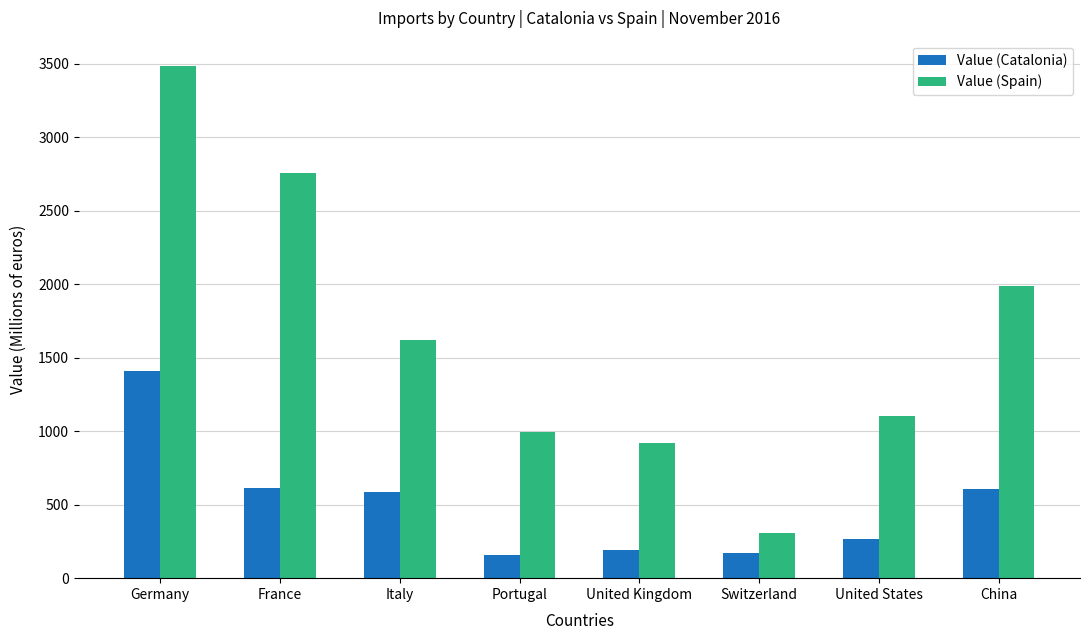

What is the highest value of the Value (Catalonia) series?

1411.0